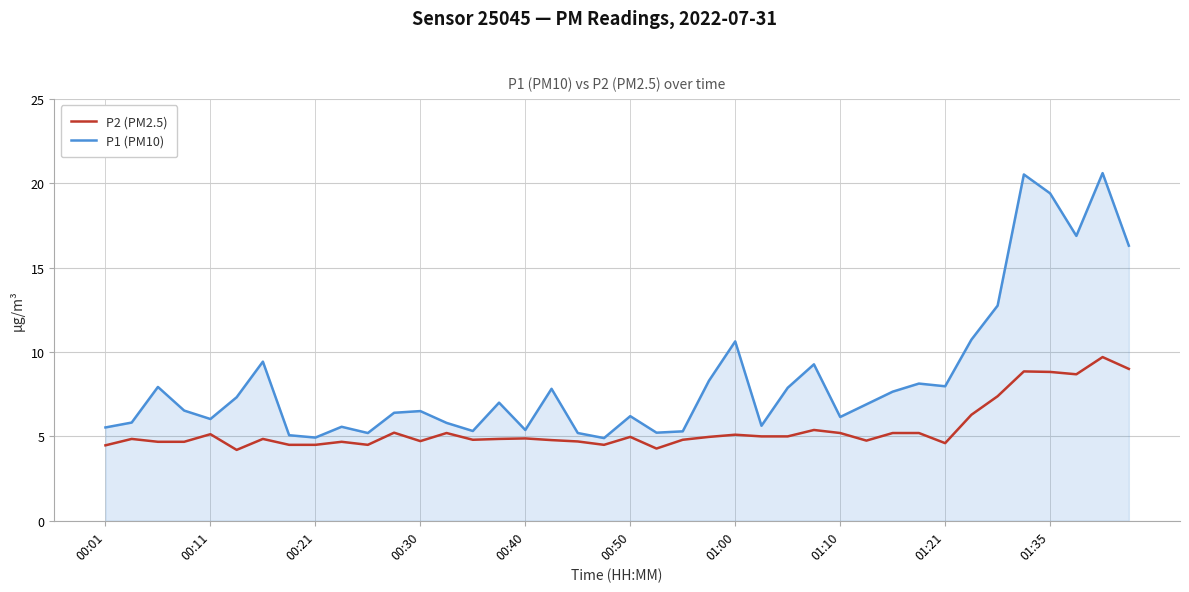

Which series has the widest spread of values?

P1 (PM10)